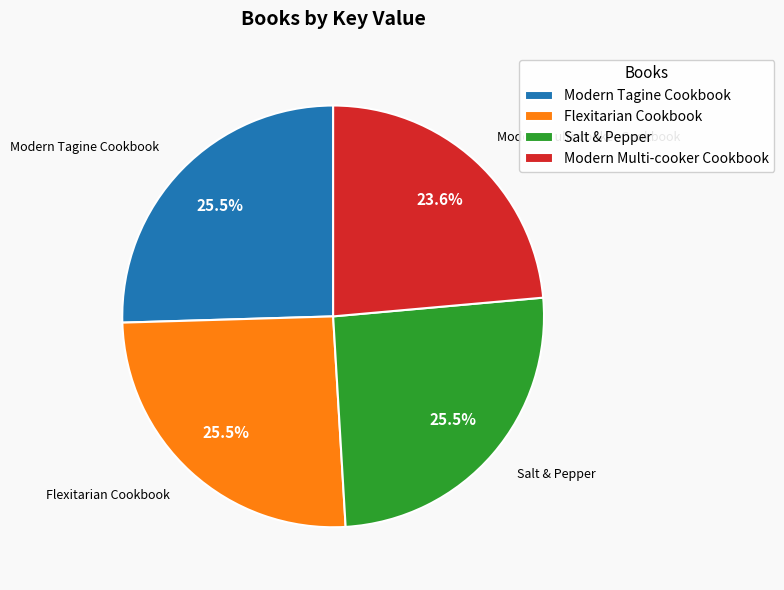

What is the total percentage of Modern Tagine Cookbook and Modern Multi-cooker Cookbook?

49.1%